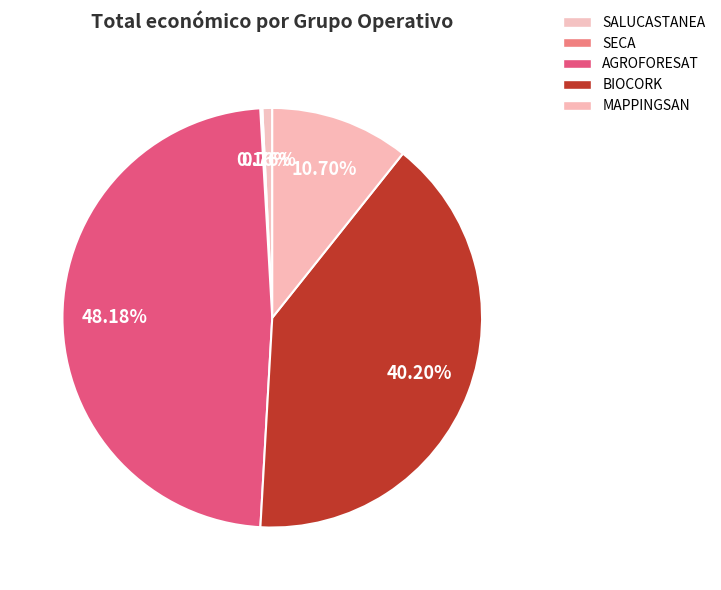

What is the smallest slice in the pie chart?

SECA